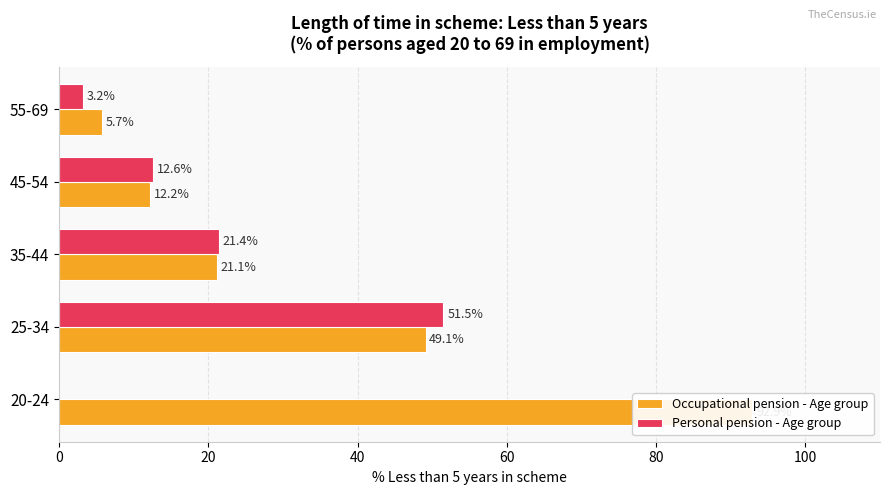

Which series changed the most between 20-24 and 45-54?

Occupational pension - Age group